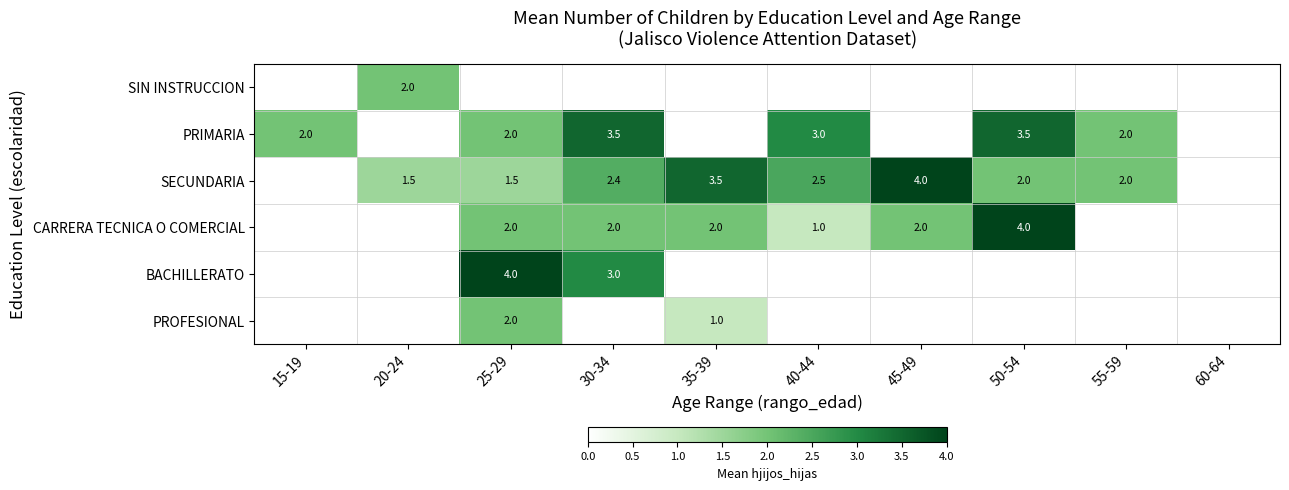

What is the difference between the PRIMARIA values at 40-44 and 50-54?

0.5